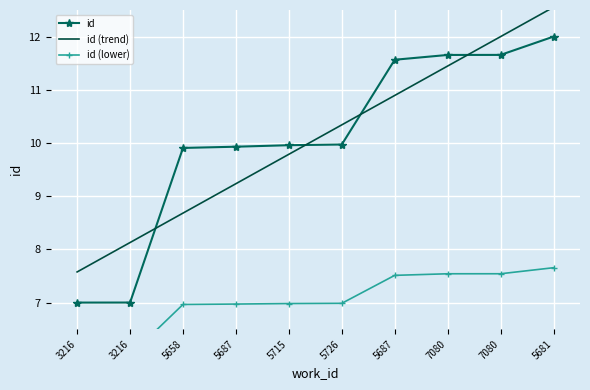

Rank the categories by value from highest to lowest.

5681, 7080, 7080, 5687, 5726, 5715, 5687, 5658, 3216, 3216